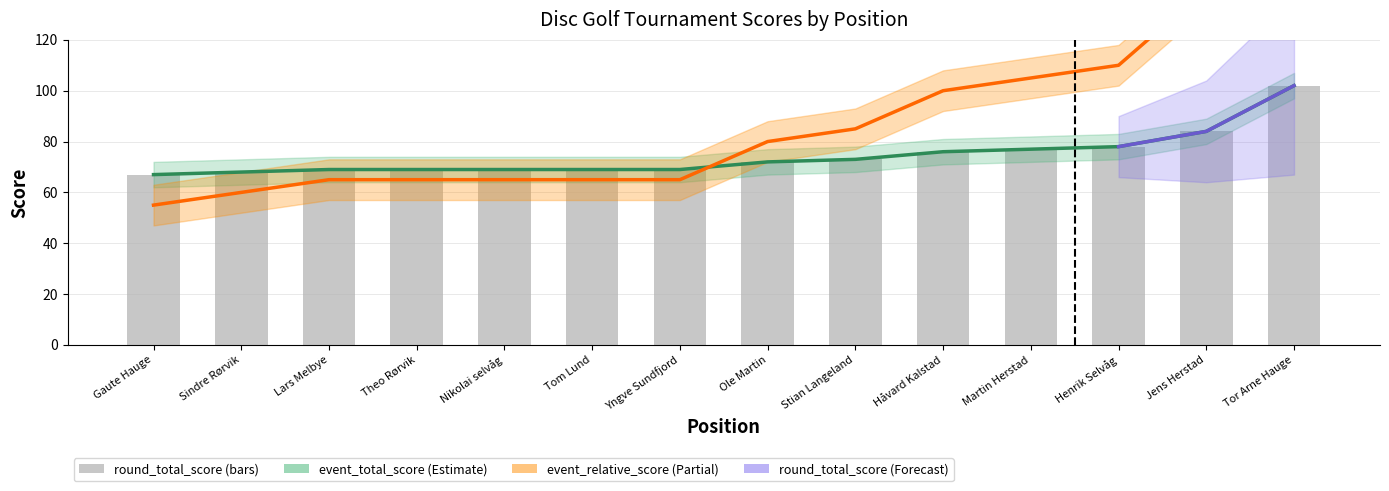

How many groups of bars are there?

14